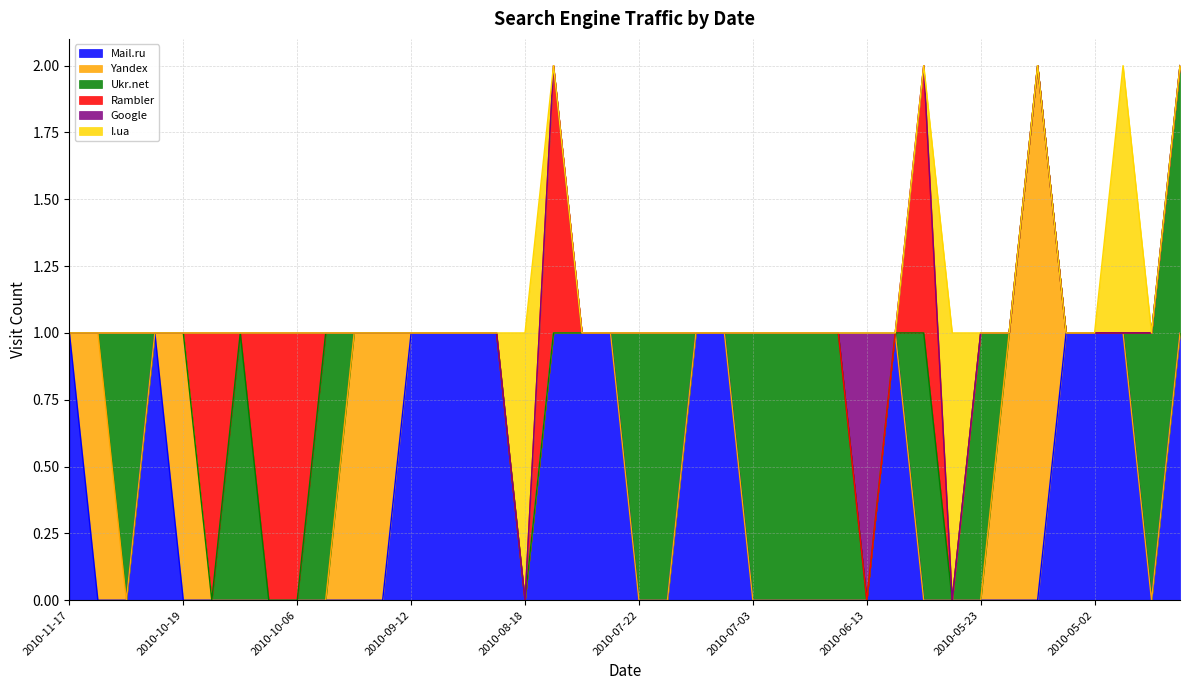

What is the sum of all Google values?

1